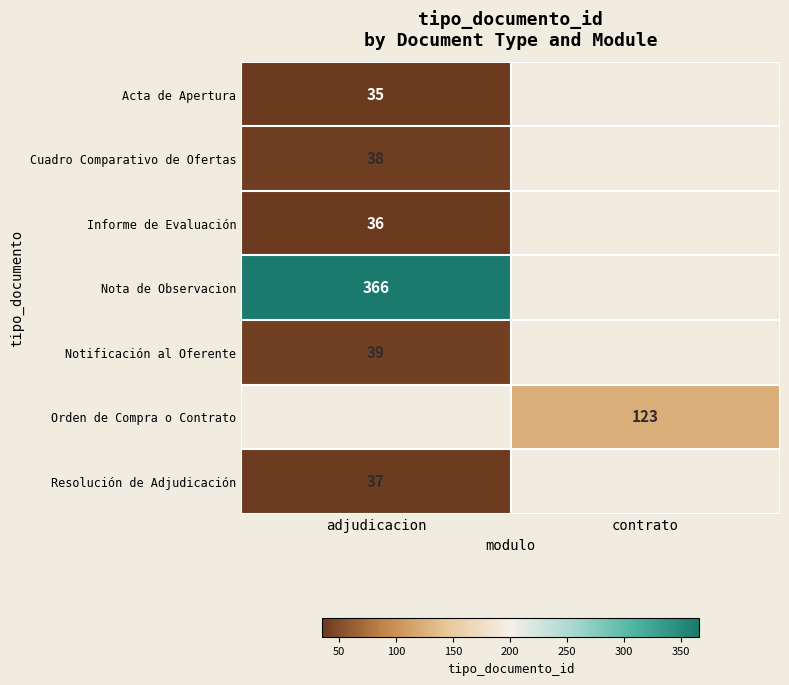

The value of Orden de Compra o Contrato at contrato is 123. True or false?

True